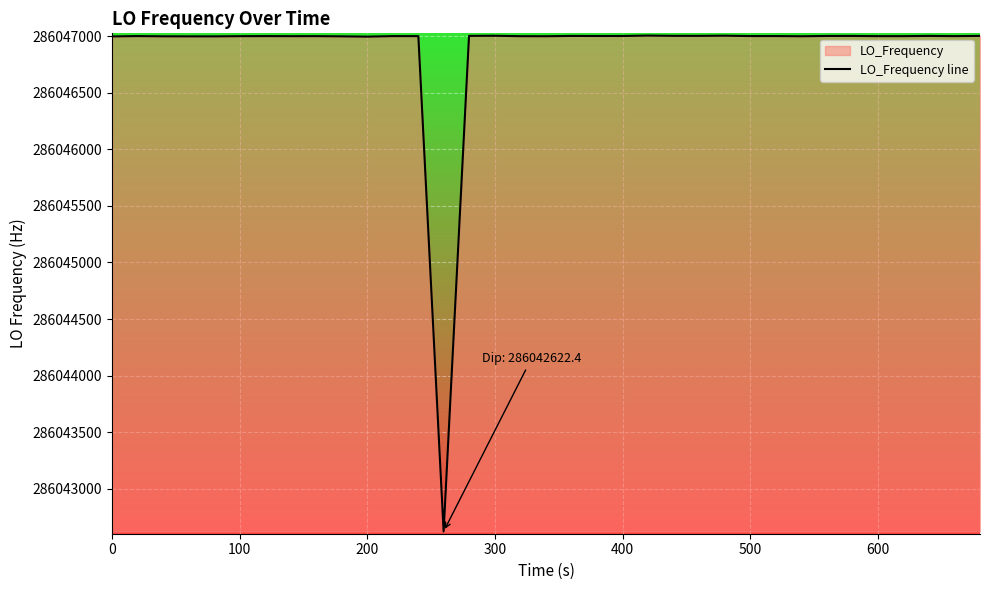

What is the maximum value shown in the chart?

286047005.5